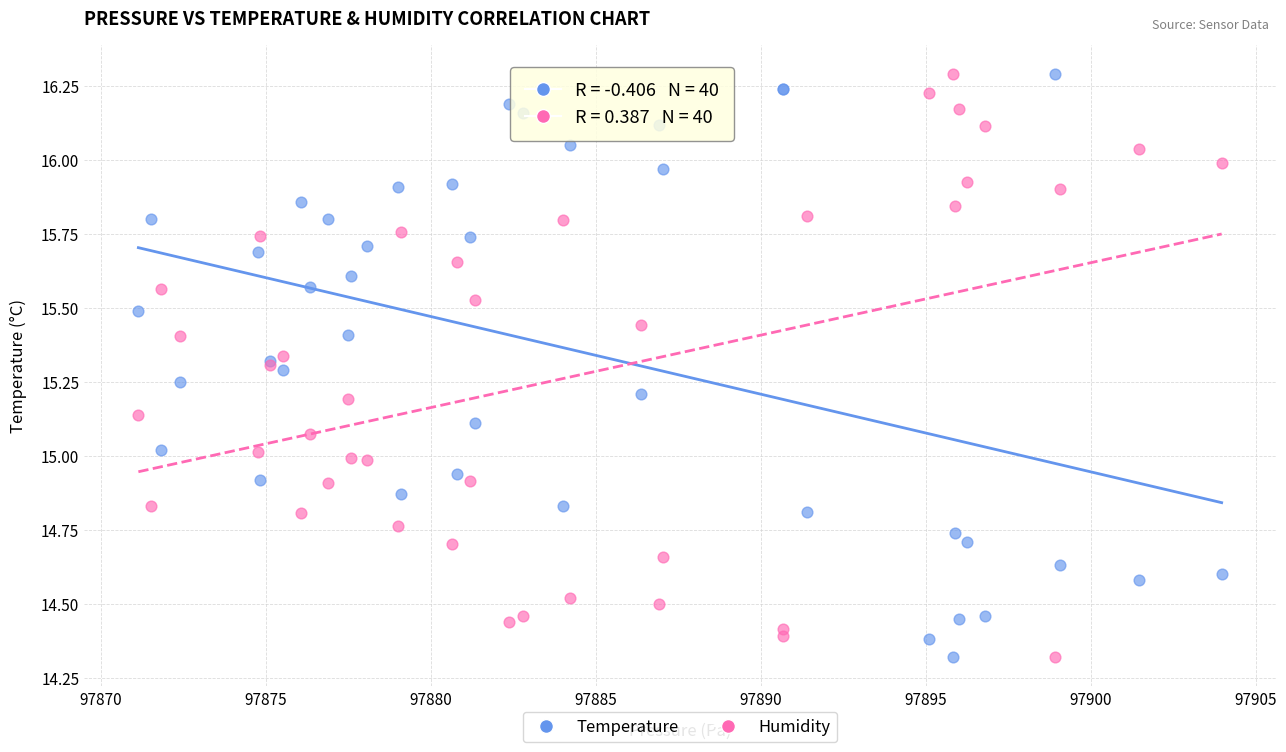

What is the X range (max minus min) for the scatter plot?

32.8